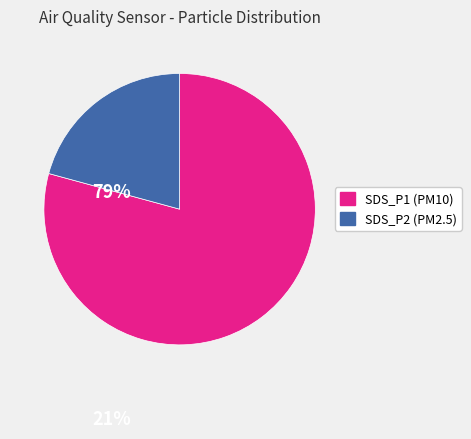

How many segments does this pie chart have?

2